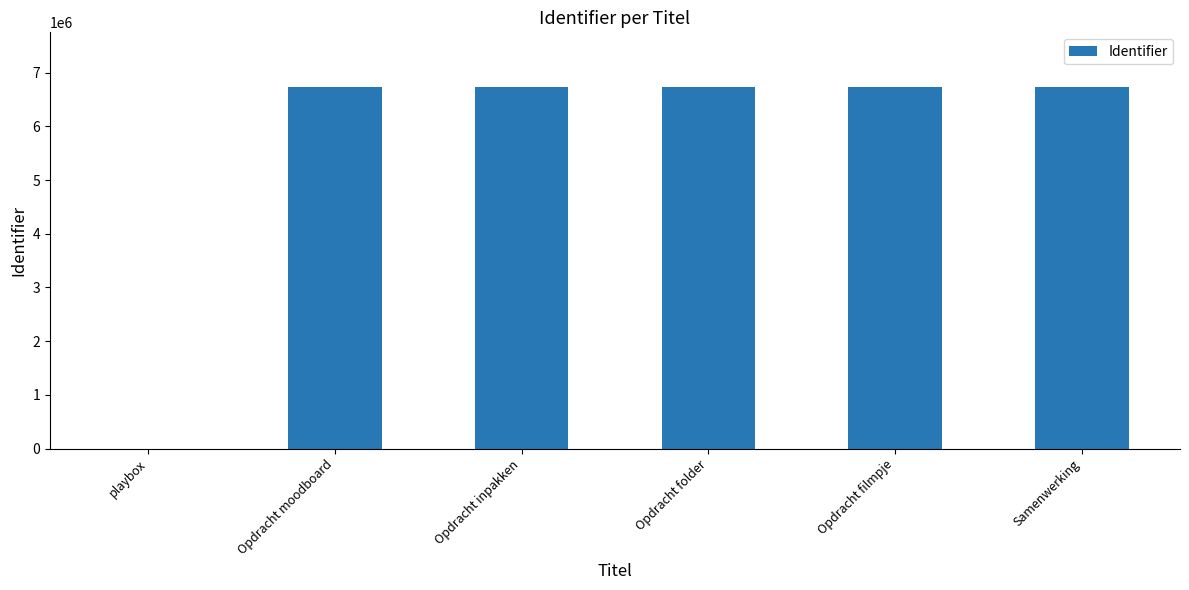

What is the sum of the values at playbox and Opdracht moodboard?

6737284